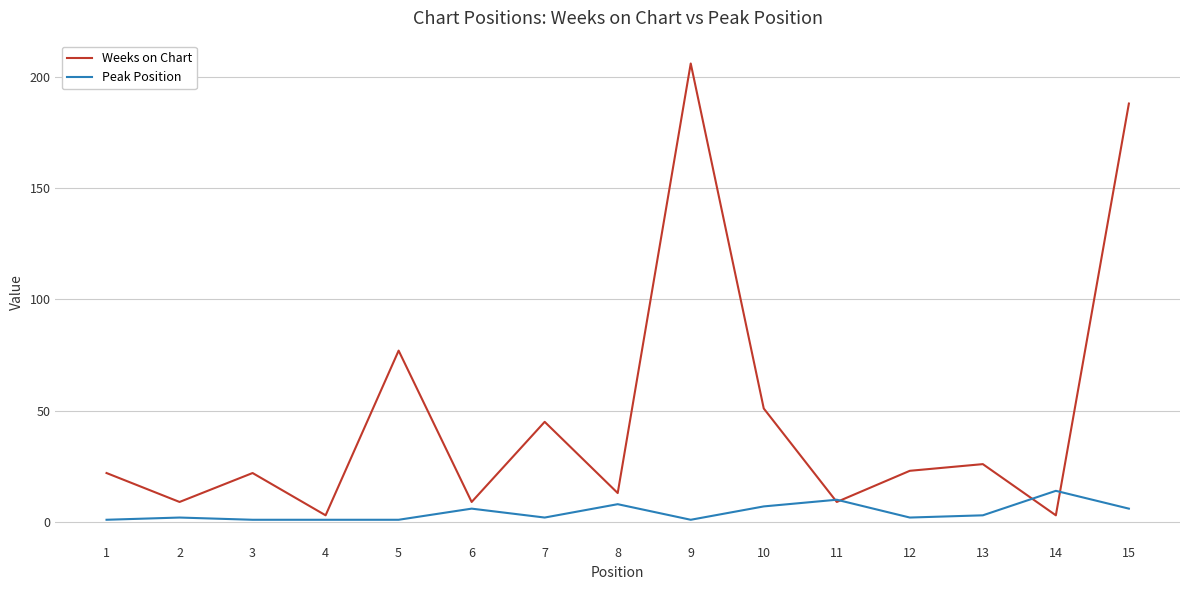

Which series ends up on top after the final intersection of Peak Position and Weeks on Chart?

Weeks on Chart